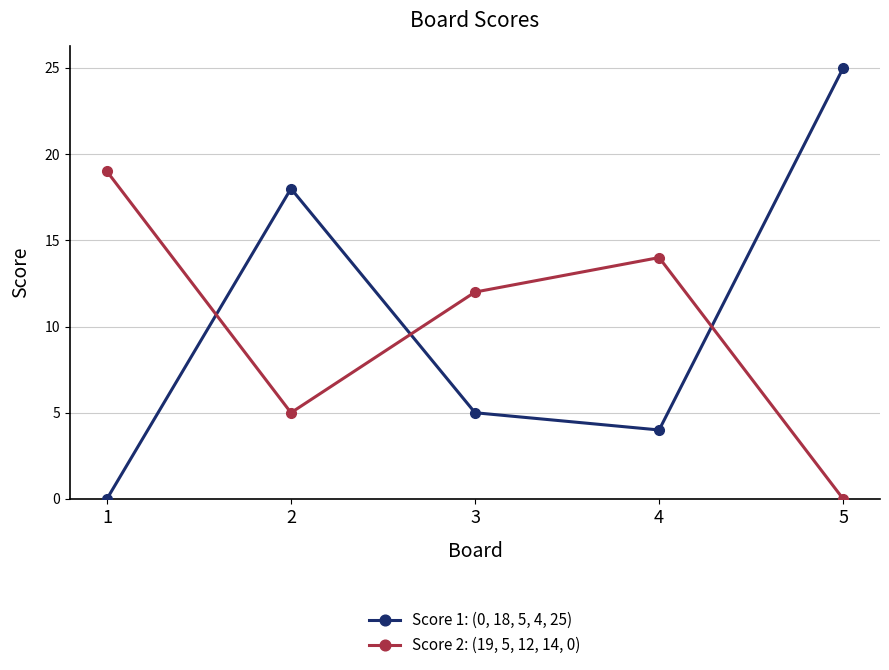

Which category has the highest value across all series?

5